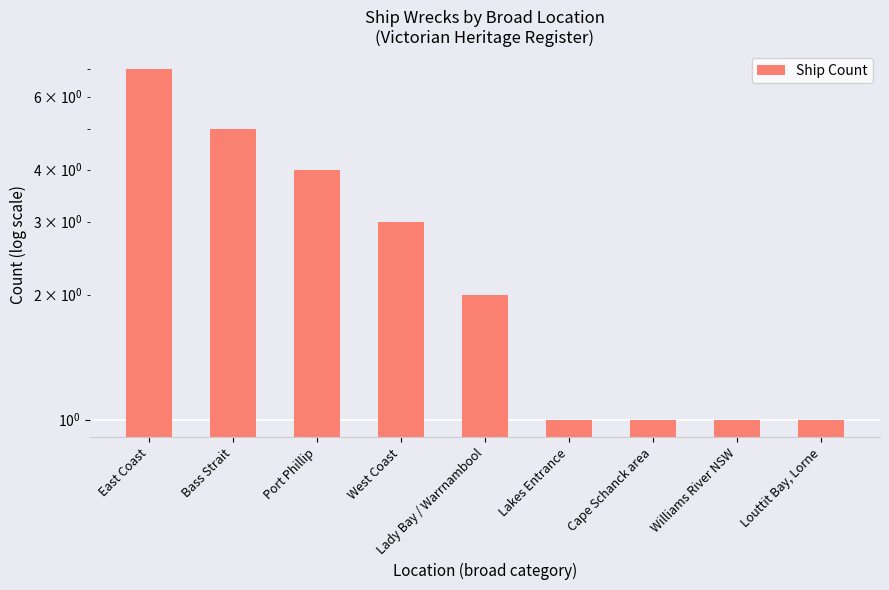

What is the label of the 5th bar from the left?

Lady Bay / Warrnambool